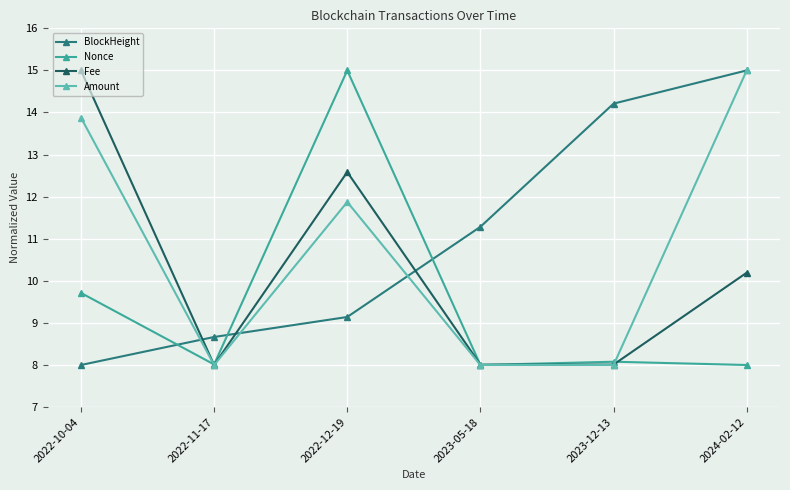

Reading right to left, transcribe all the data shown in this chart.

BlockHeight: 15.0	14.2	11.3	9.1	8.7	8.0
Nonce: 8.0	8.1	8.0	15.0	8.0	9.7
Fee: 10.2	8.0	8.0	12.6	8.0	15.0
Amount: 15.0	8.0	8.0	11.9	8.0	13.9